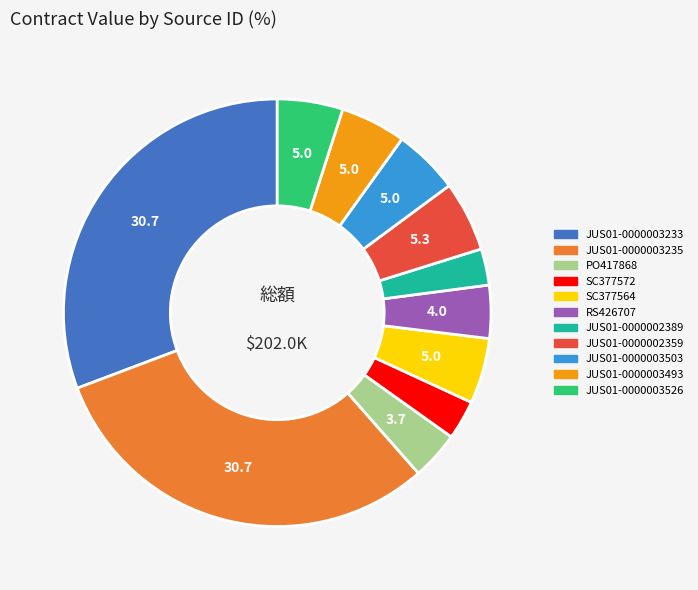

Is JUS01-0000002389 the majority of the pie?

No